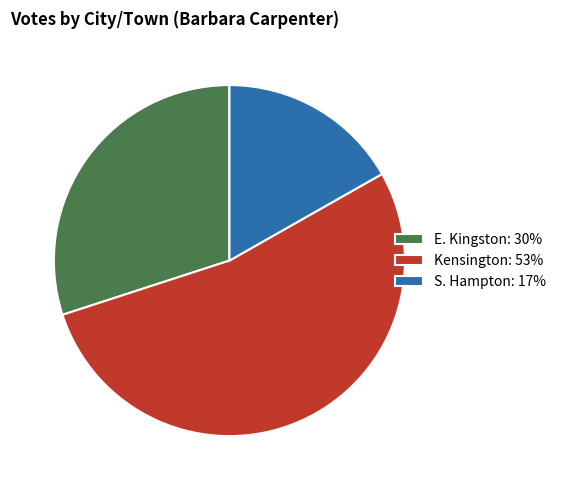

Between E. Kingston: 30% and Kensington: 53%, which is larger?

Kensington: 53%